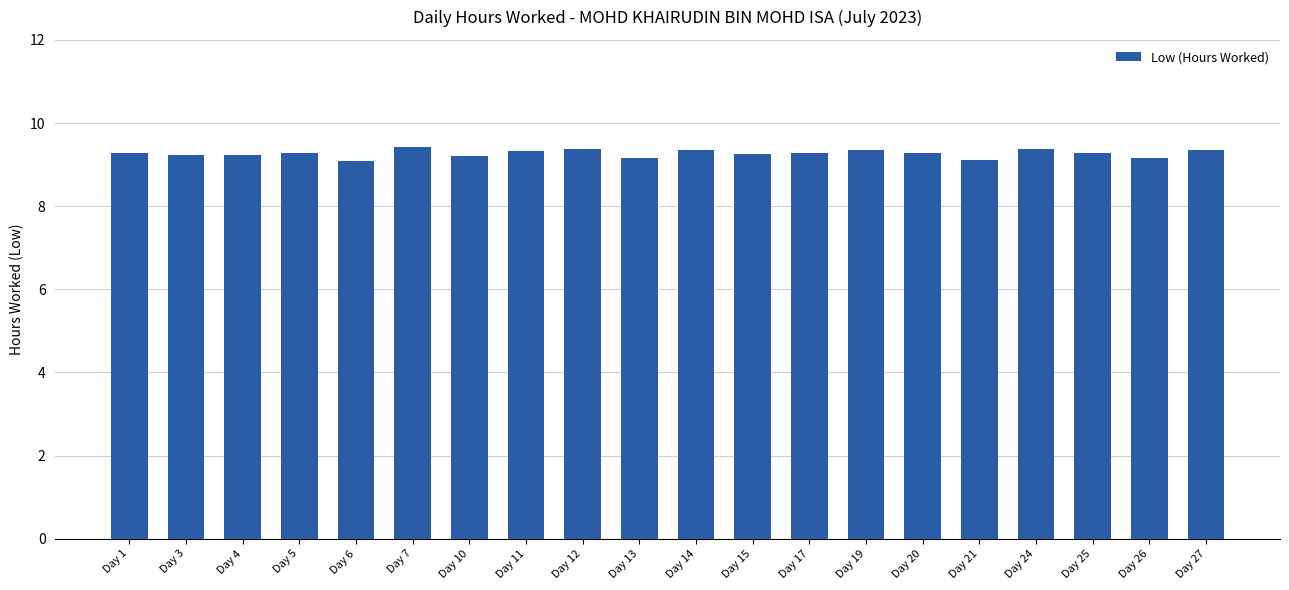

Approximately how many times larger is the value at Day 4 compared to Day 6?

1.0